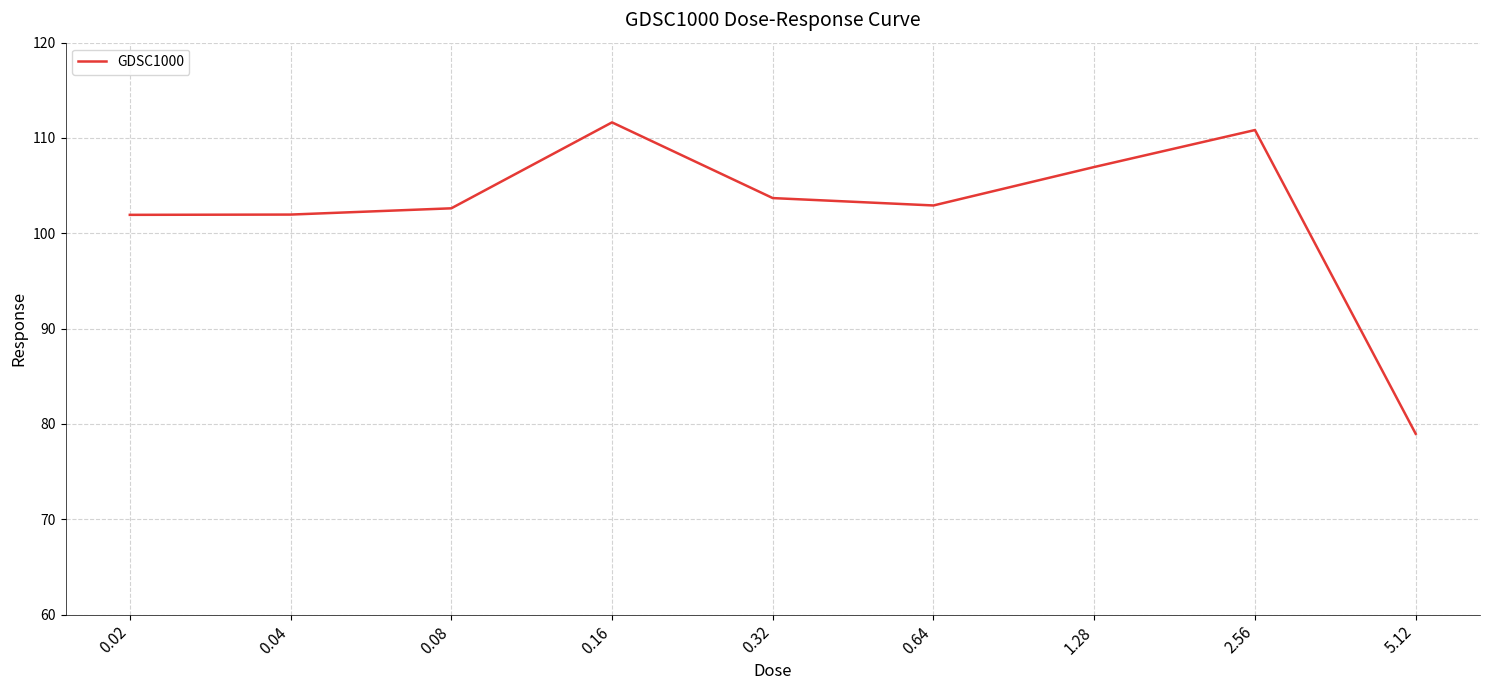

Is it true that the value at 5.12 is 122.2?

False